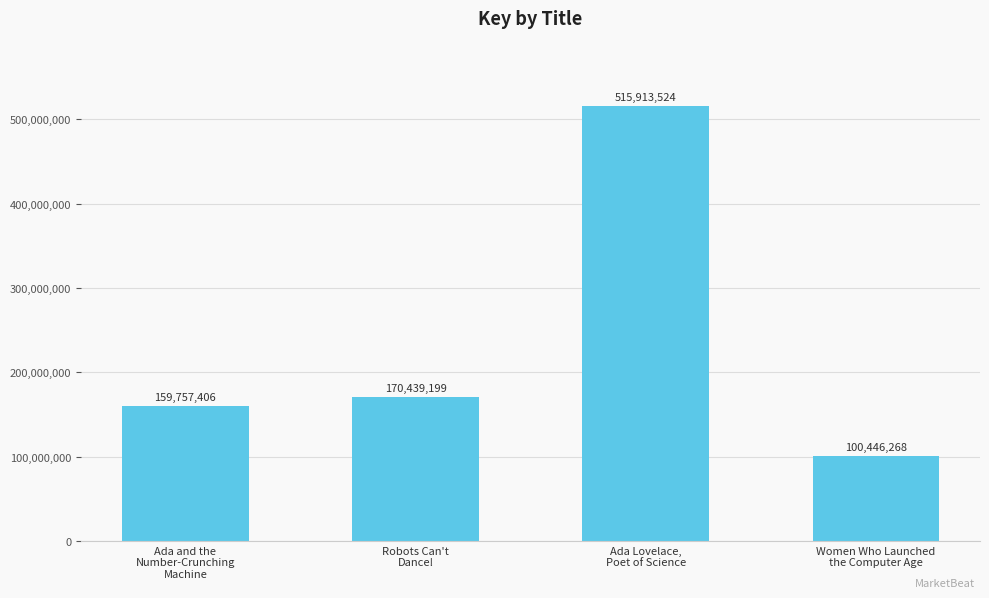

How many bars are there in total?

4